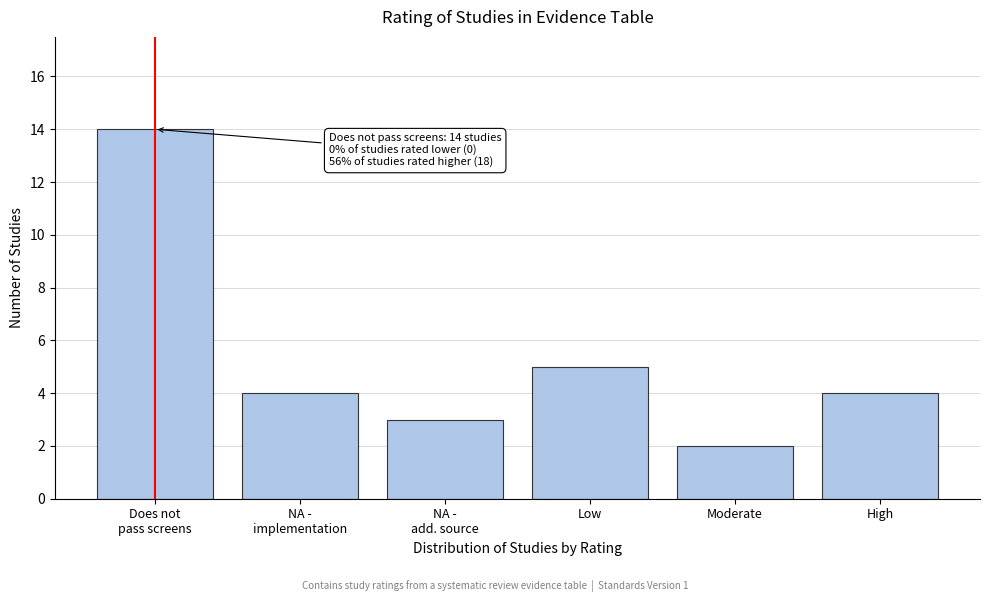

Reading right to left, list all the values displayed in this chart.

4	2	5	3	4	14